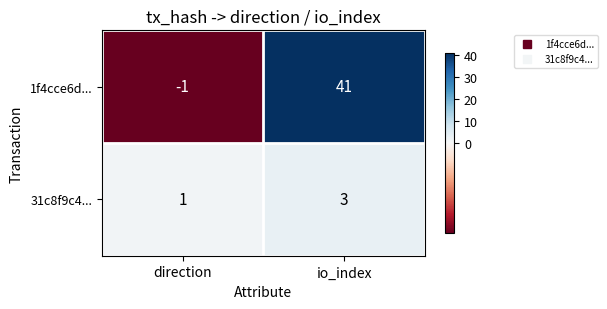

How many categories are shown in the chart?

2